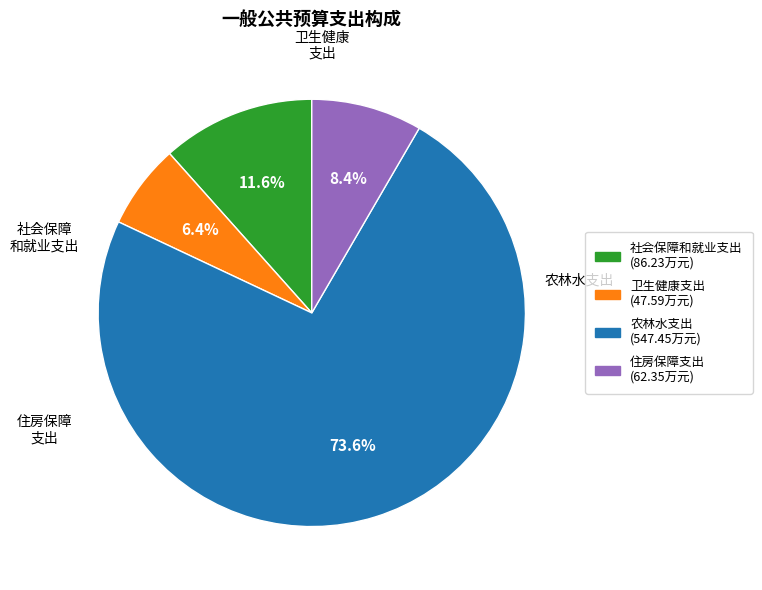

True or false: 住房保障支出 accounts for 22% of the total.

False